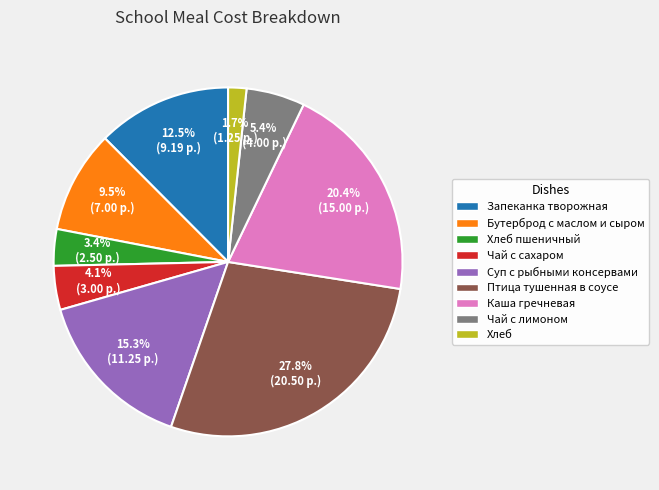

What percentage do Чай с сахаром and Бутерброд с маслом и сыром together represent?

13.6%